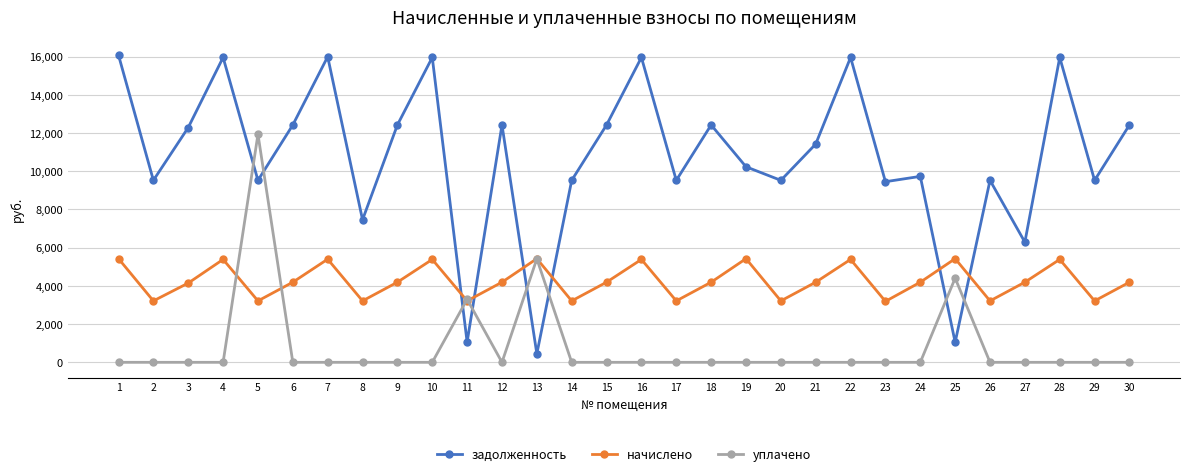

Is this an area chart (filled region under the line)?

No